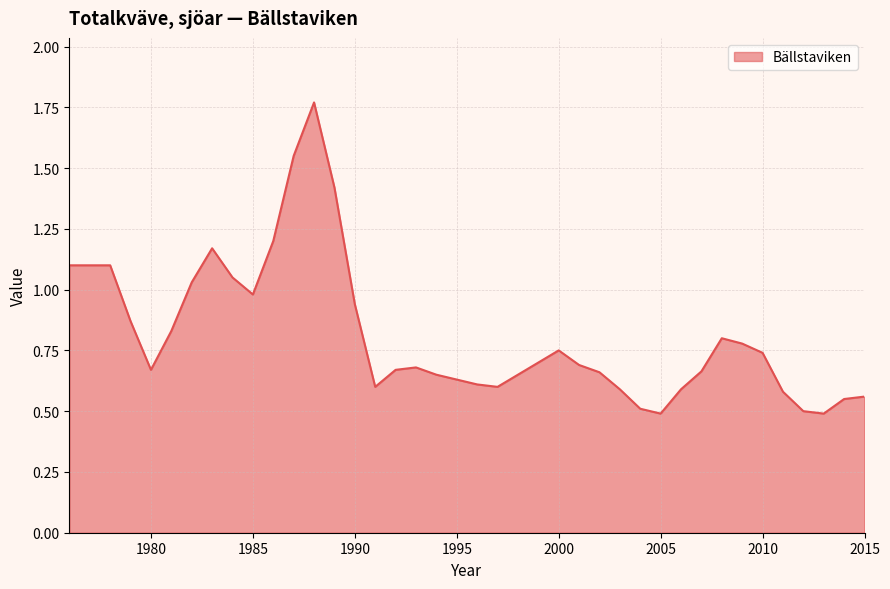

What is the smallest value displayed?

0.5